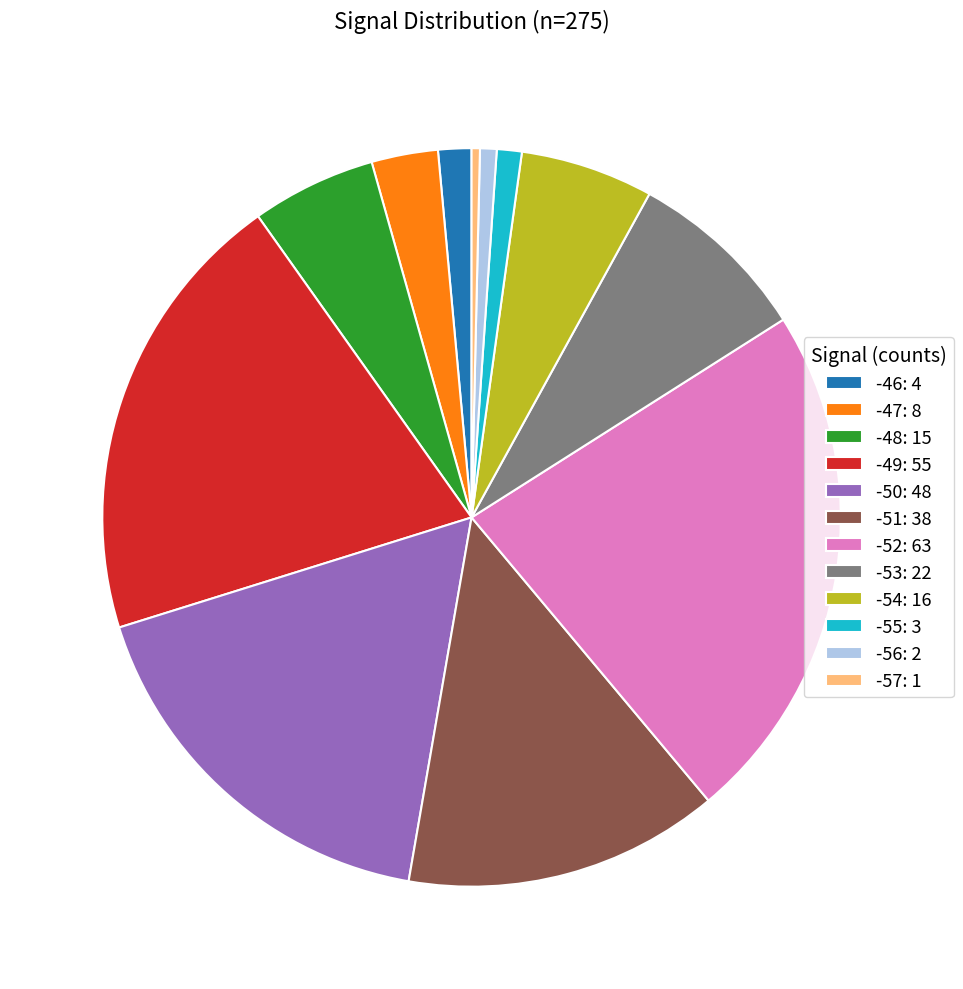

Is there a majority slice in this chart?

No